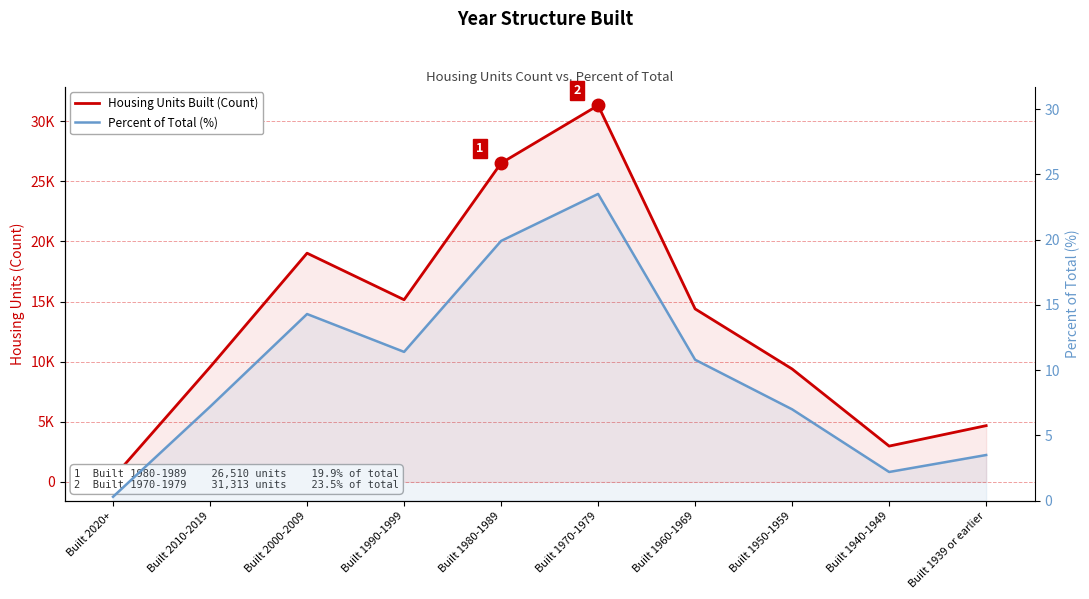

Reading right to left, what are all the values shown in this chart?

Housing Units Built (Count): Built 1939 or earlier=4677.0	Built 1940-1949=2976.0	Built 1950-1959=9389.0	Built 1960-1969=14387.0	Built 1970-1979=31313.0	Built 1980-1989=26510.0	Built 1990-1999=15149.0	Built 2000-2009=19020.0	Built 2010-2019=9545.0	Built 2020+=339.0
Percent of Total (%): Built 1939 or earlier=3.5	Built 1940-1949=2.2	Built 1950-1959=7.0	Built 1960-1969=10.8	Built 1970-1979=23.5	Built 1980-1989=19.9	Built 1990-1999=11.4	Built 2000-2009=14.3	Built 2010-2019=7.2	Built 2020+=0.3